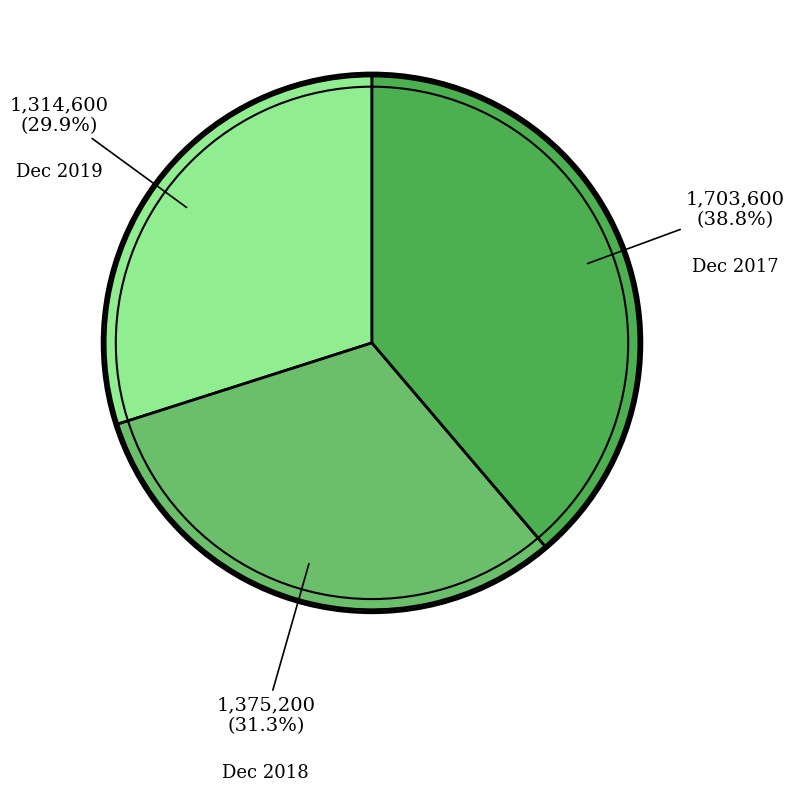

Does any single category account for the majority?

No